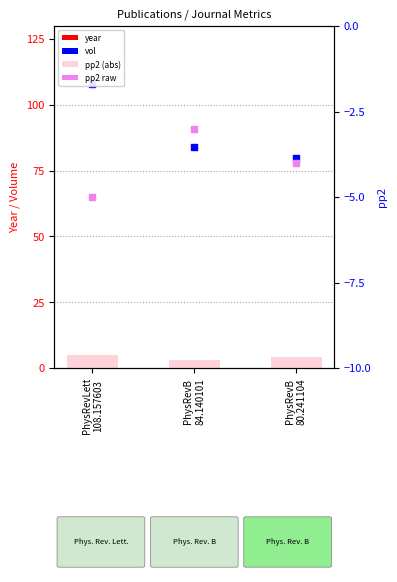

Is the value of vol at PhysRevB
84.140101 greater than the value of pp2 (abs) at PhysRevB
84.140101?

Yes